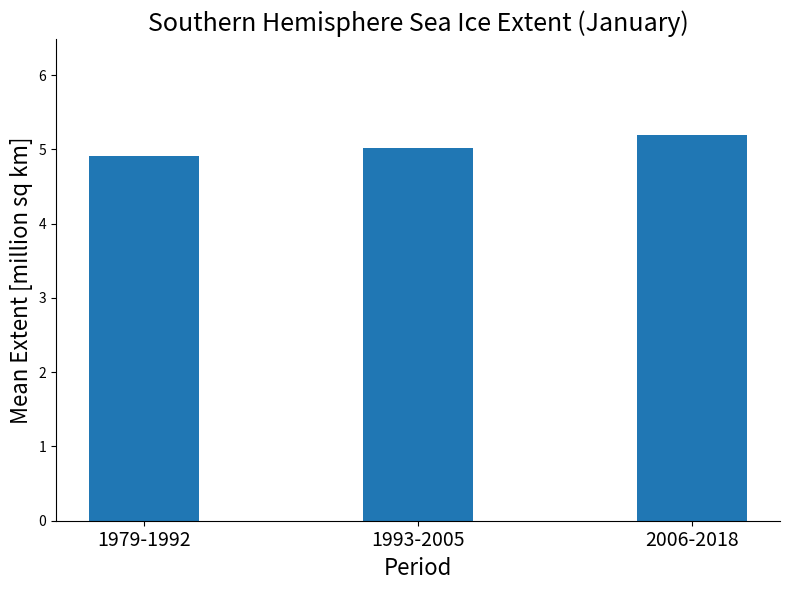

How many data points are less than 5?

1